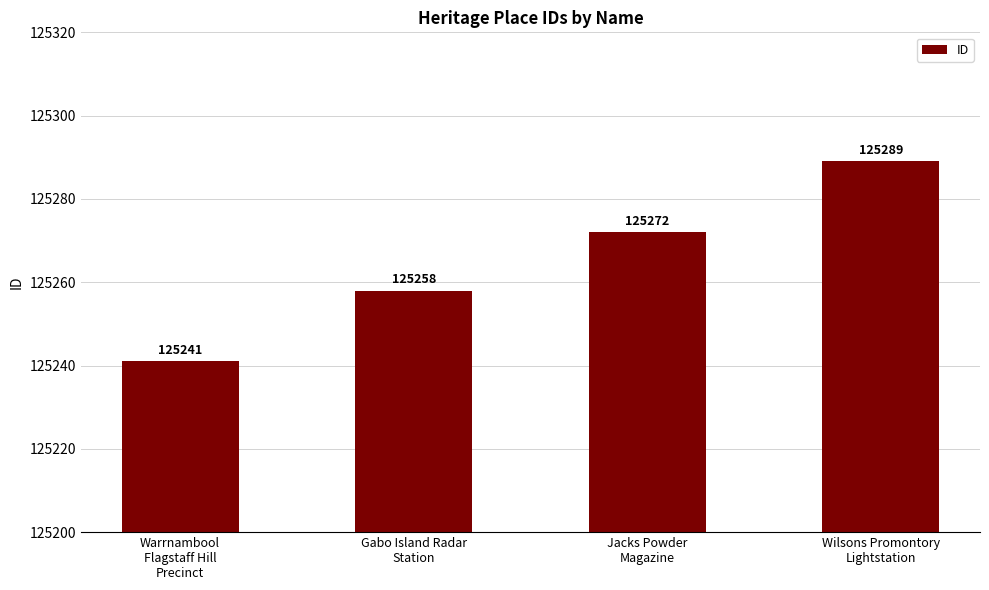

Rank the categories by value from highest to lowest.

Wilsons Promontory
Lightstation, Jacks Powder
Magazine, Gabo Island Radar
Station, Warrnambool
Flagstaff Hill
Precinct